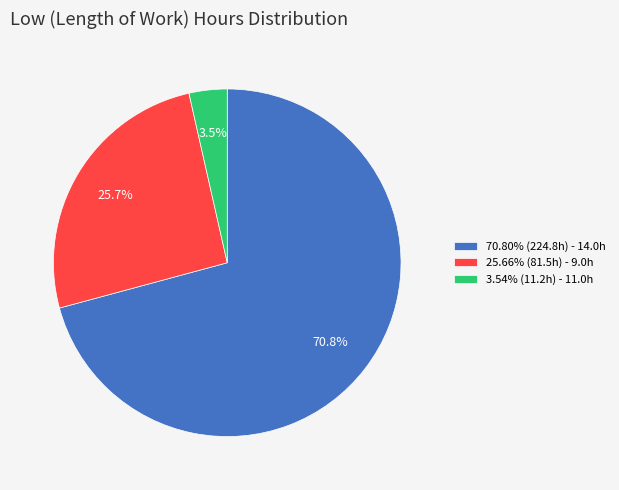

Is there any slice that represents more than half of the pie?

Yes